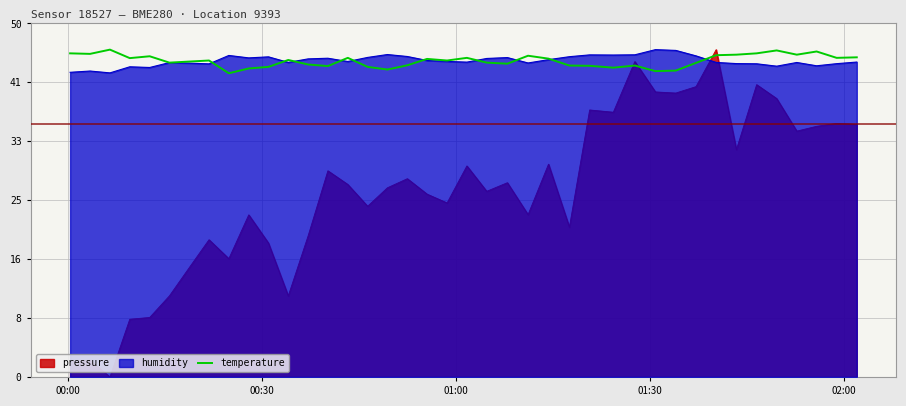

The chart shows a value of 18.7 at 36. True or false?

False